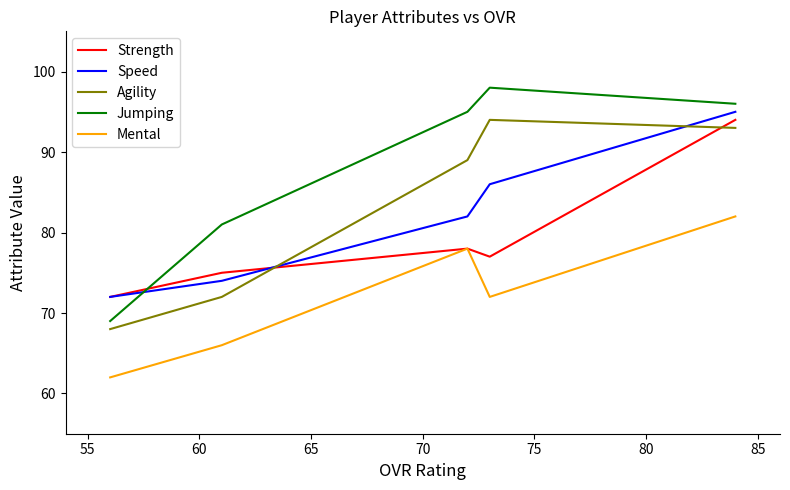

What is the difference between the highest and lowest values at 70?

10